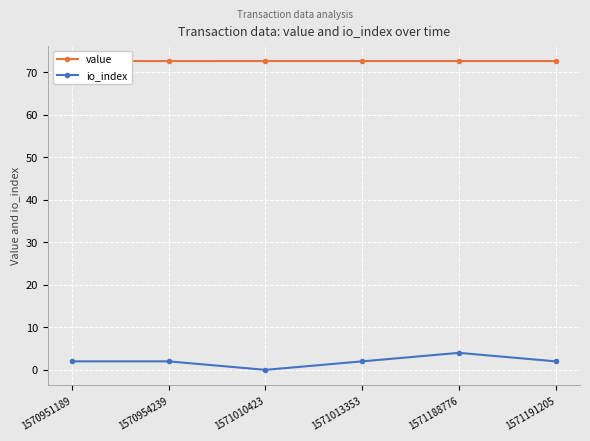

Reading left to right, extract all data points from this chart.

value: 72.6	72.6	72.6	72.6	72.6	72.6
io_index: 2.0	2.0	0.0	2.0	4.0	2.0